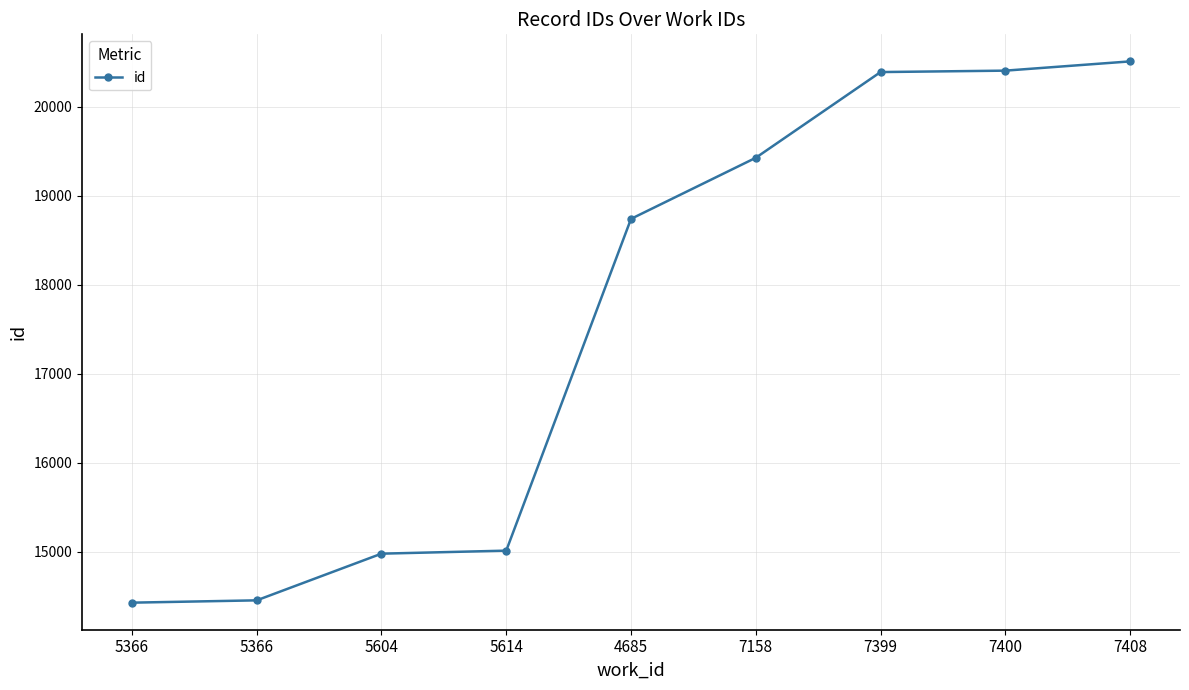

Rank the categories by value from highest to lowest.

7408, 7400, 7399, 7158, 4685, 5614, 5604, 5366, 5366